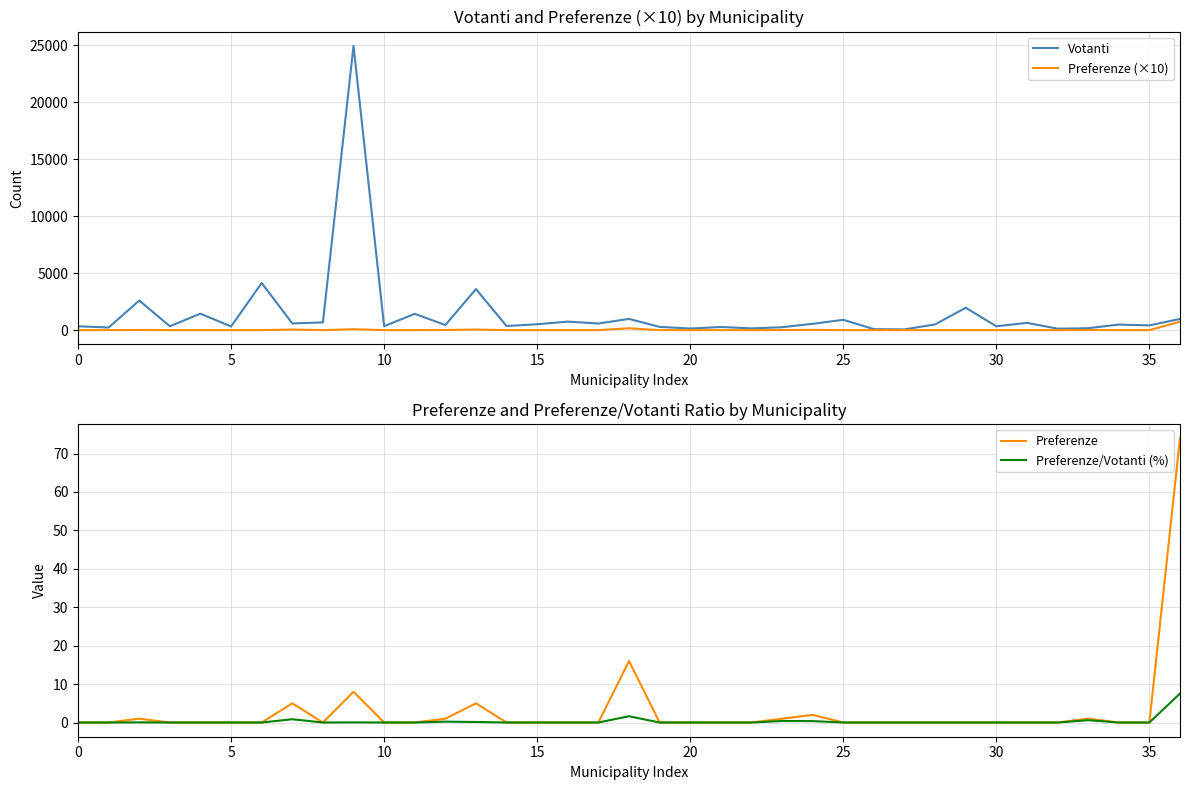

What is the label of the 29th point from the left?

28